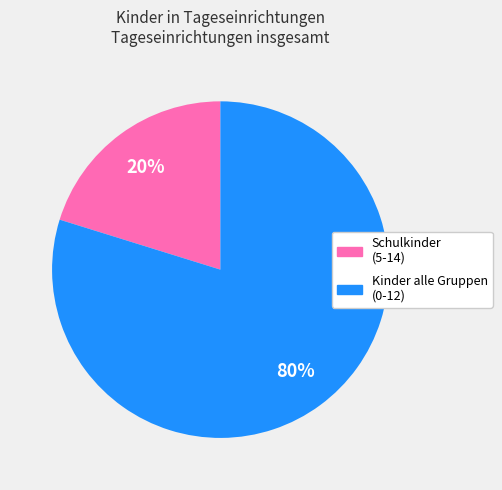

To the nearest percent, what is the difference between the largest and smallest slice percentages?

60%